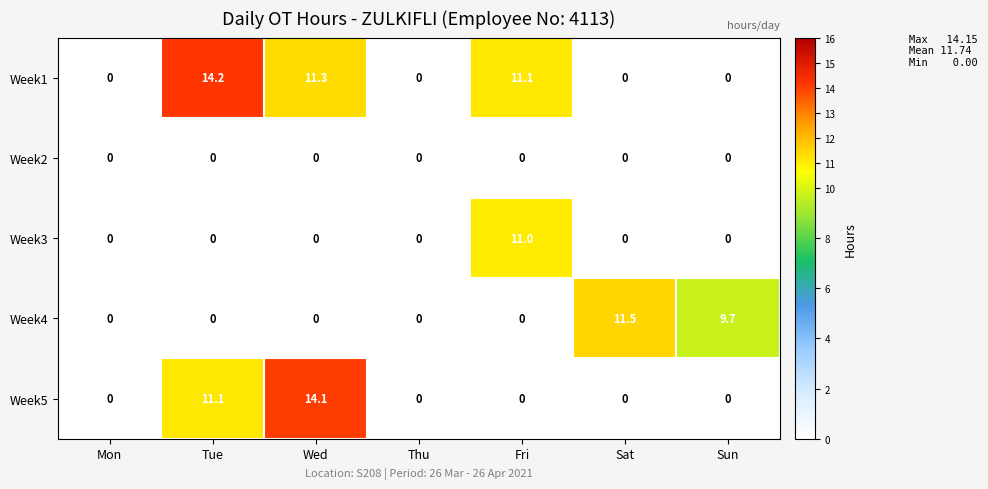

List the series in order of their peak value, lowest first.

Week2, Week3, Week4, Week5, Week1